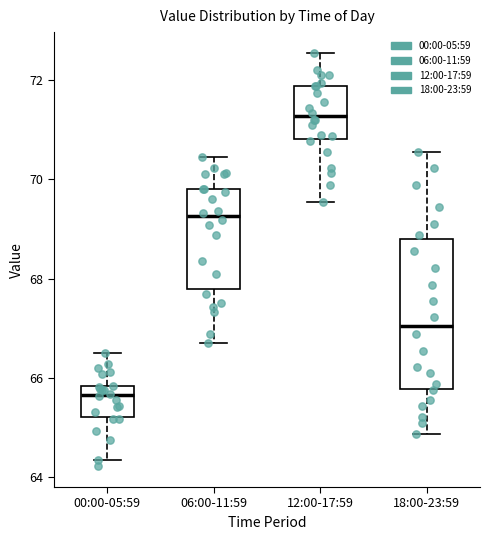

Which box has the highest median line?

12:00-17:59